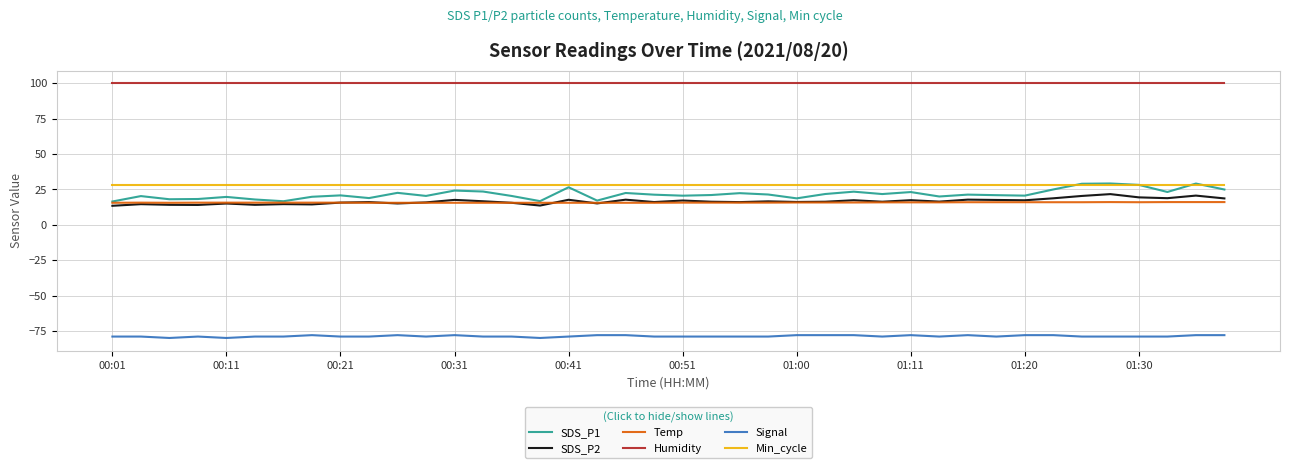

What is the maximum value for Min_cycle?

28.0